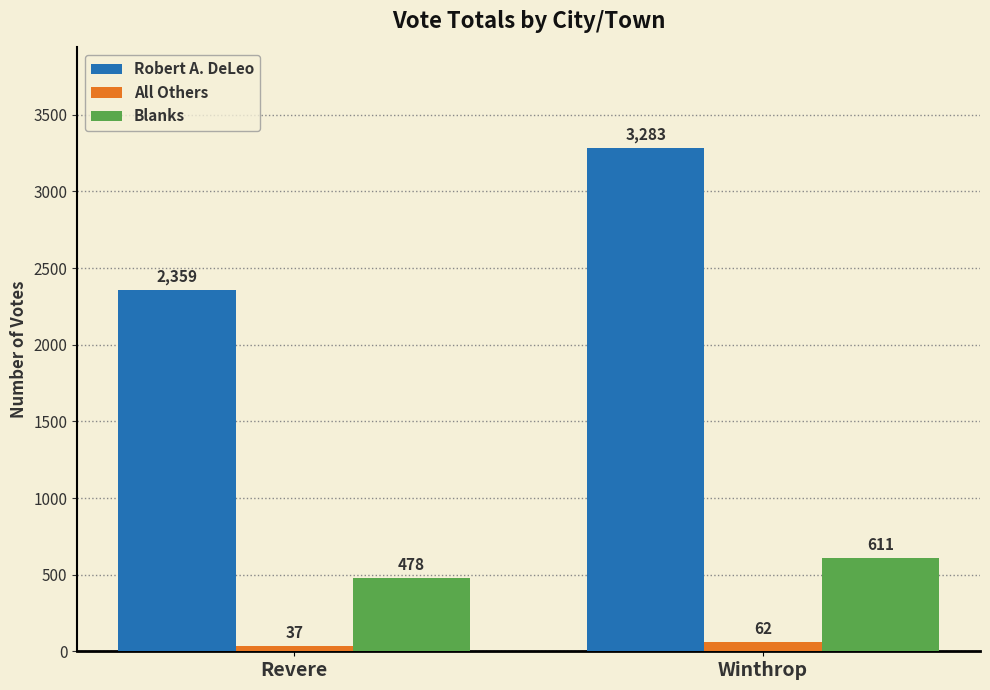

How many categories are shown in the chart?

2